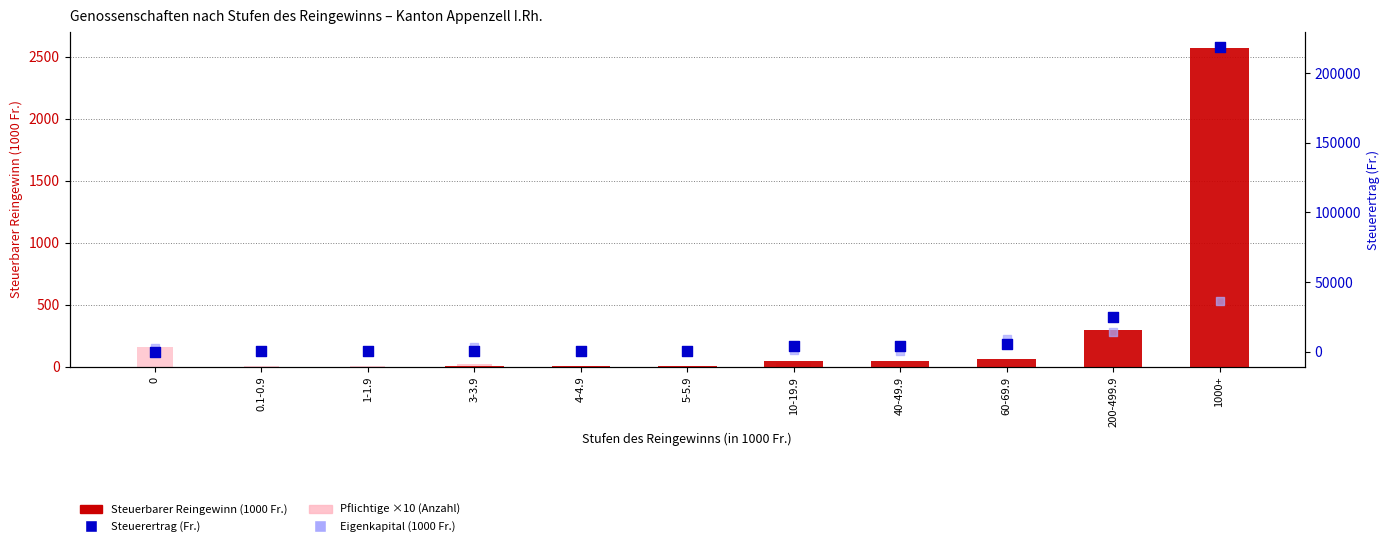

What is the total value across all series at 5-5.9?

776.9